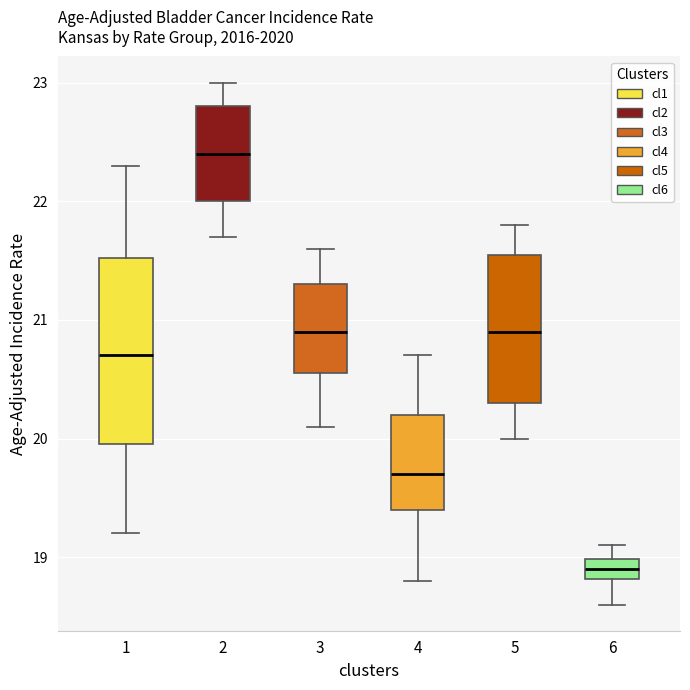

Which box's median line is the highest?

2